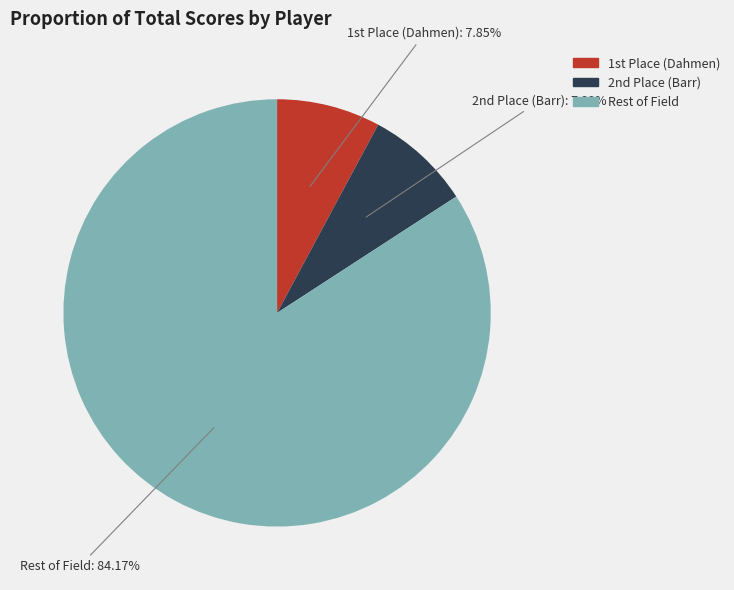

Is there any slice that represents more than half of the pie?

Yes